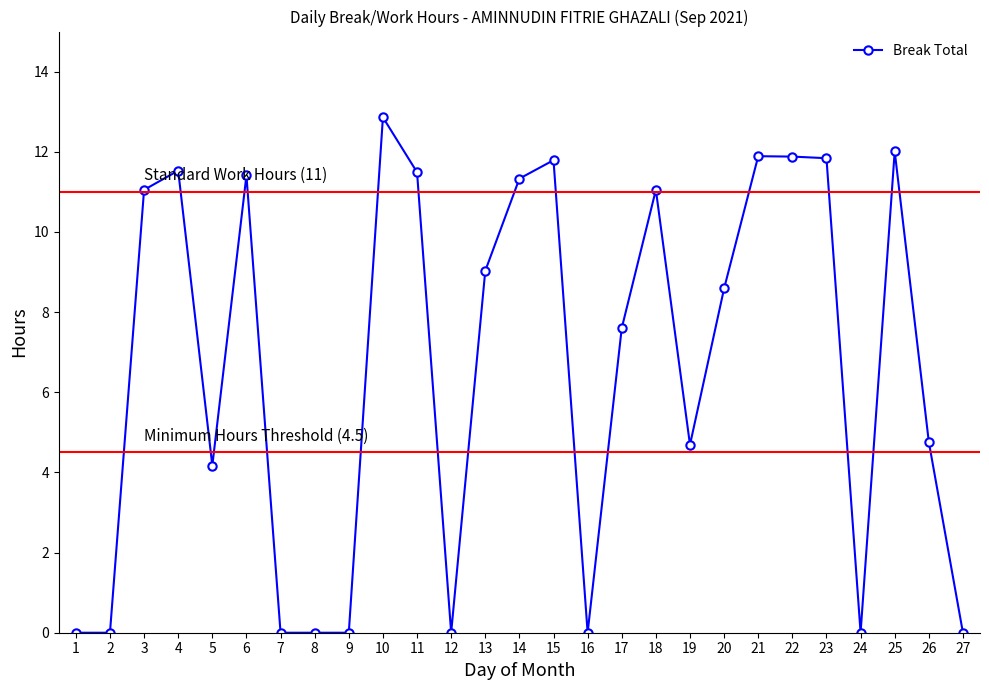

How many values are below 8?

13